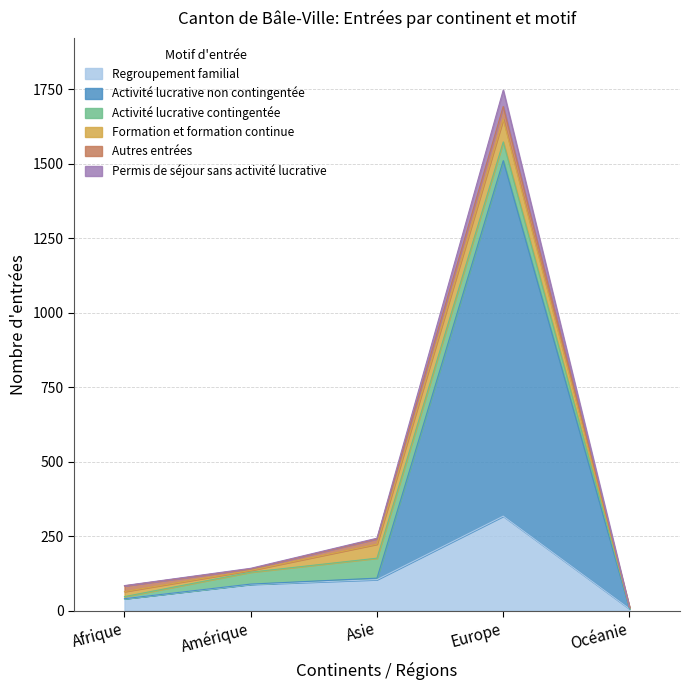

True or false: Permis de séjour sans activité lucrative and Regroupement familial cross at least once.

False